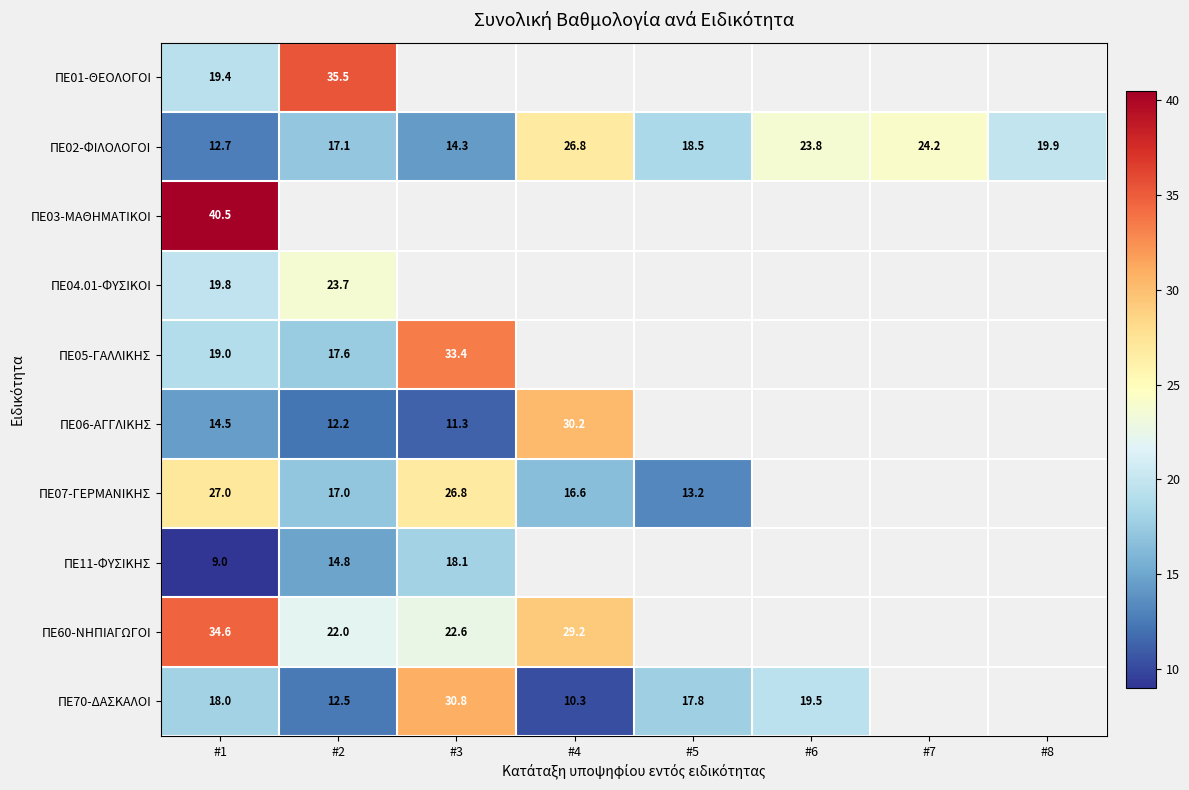

Rank the series by their maximum value, from lowest to highest.

ΠΕ11-ΦΥΣΙΚΗΣ, ΠΕ04.01-ΦΥΣΙΚΟΙ, ΠΕ02-ΦΙΛΟΛΟΓΟΙ, ΠΕ07-ΓΕΡΜΑΝΙΚΗΣ, ΠΕ06-ΑΓΓΛΙΚΗΣ, ΠΕ70-ΔΑΣΚΑΛΟΙ, ΠΕ05-ΓΑΛΛΙΚΗΣ, ΠΕ60-ΝΗΠΙΑΓΩΓΟΙ, ΠΕ01-ΘΕΟΛΟΓΟΙ, ΠΕ03-ΜΑΘΗΜΑΤΙΚΟΙ